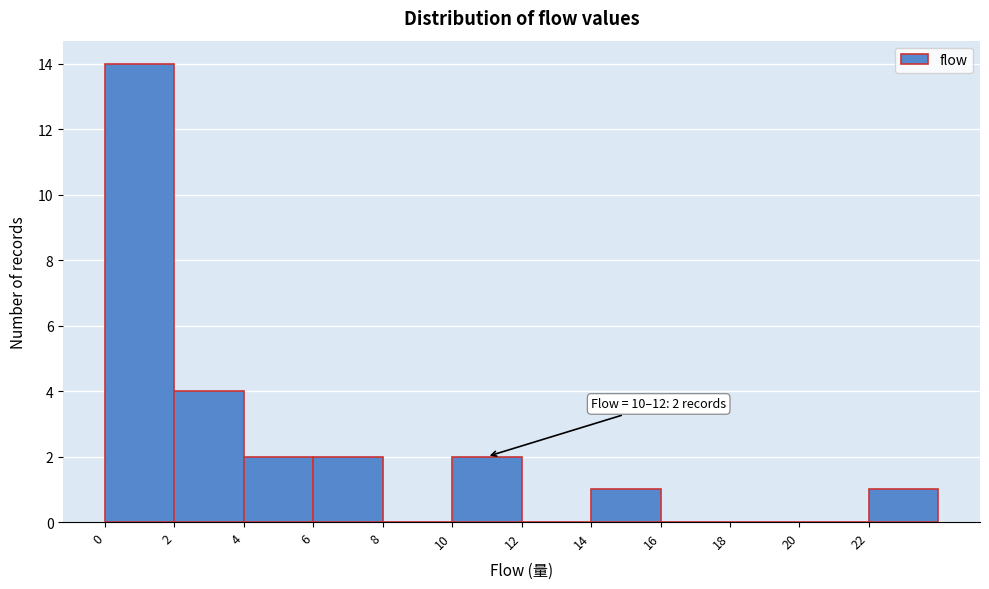

Which range on the x-axis has the tallest bar?

0 to 2